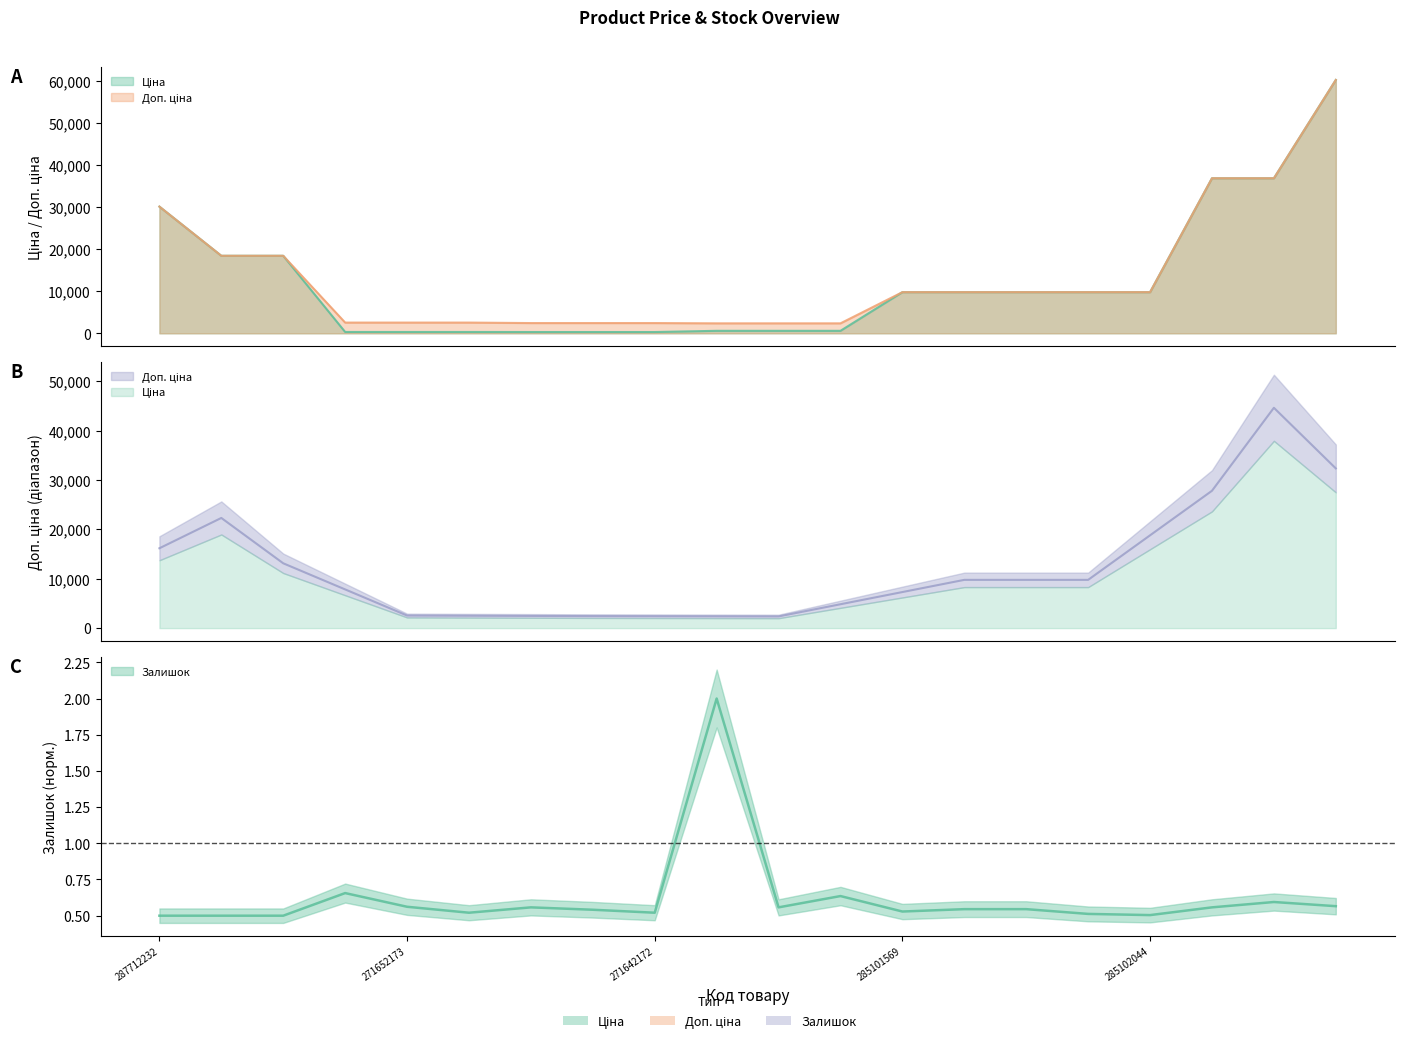

True or false: Залишок and Ціна cross at least once.

False